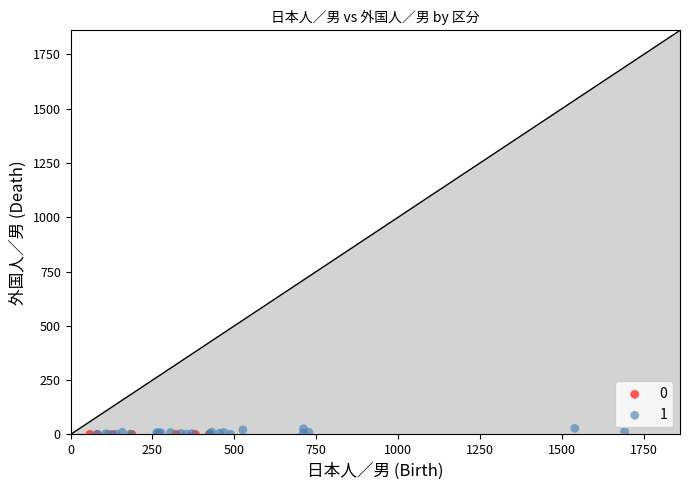

Which series reaches the maximum Y coordinate?

1